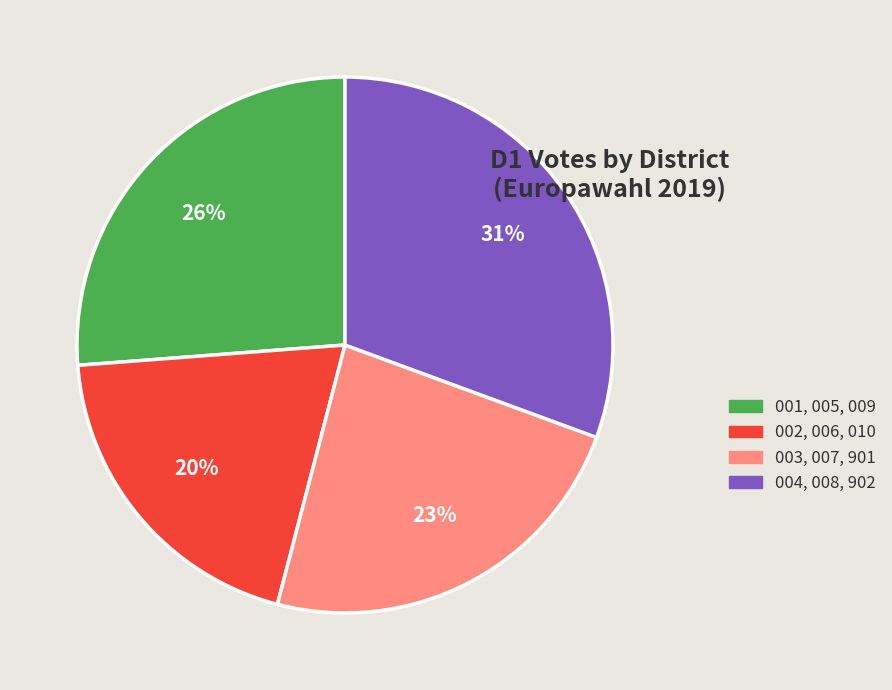

Is there any slice that represents more than half of the pie?

No